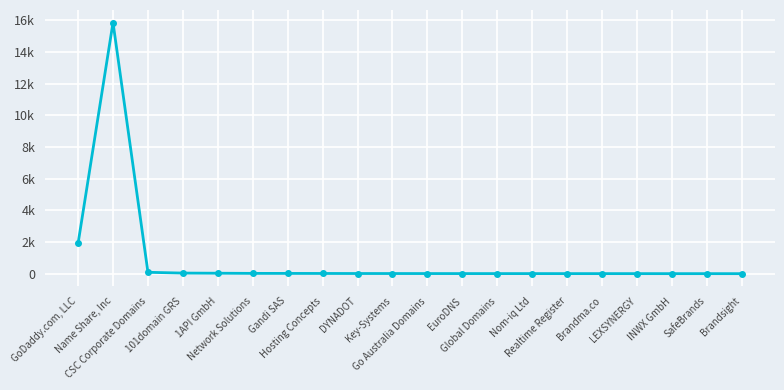

Is this an area chart (filled region under the line)?

No